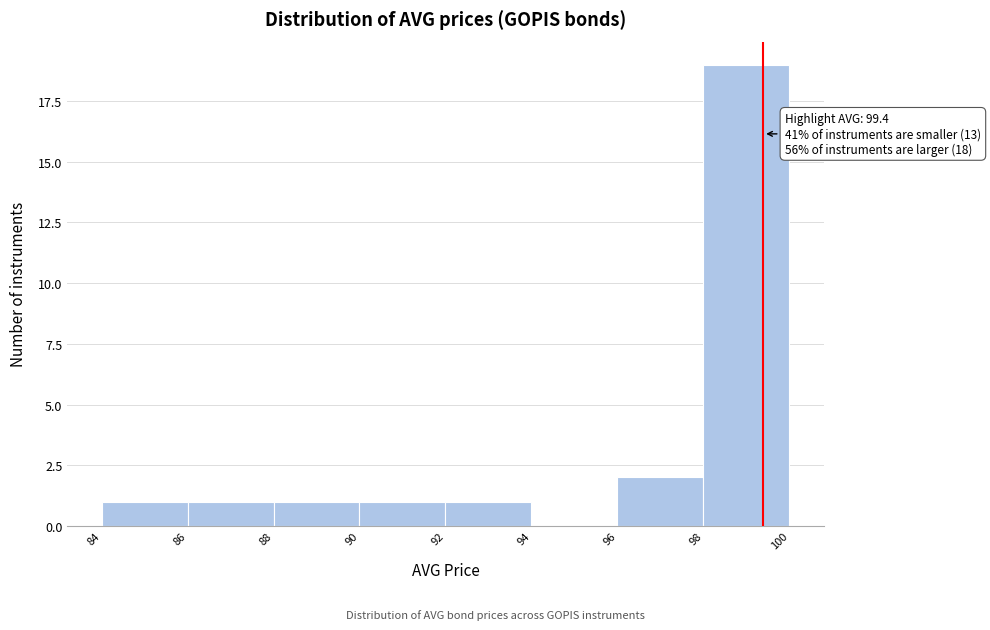

Over which range of the x-axis is the bar tallest?

98 to 100